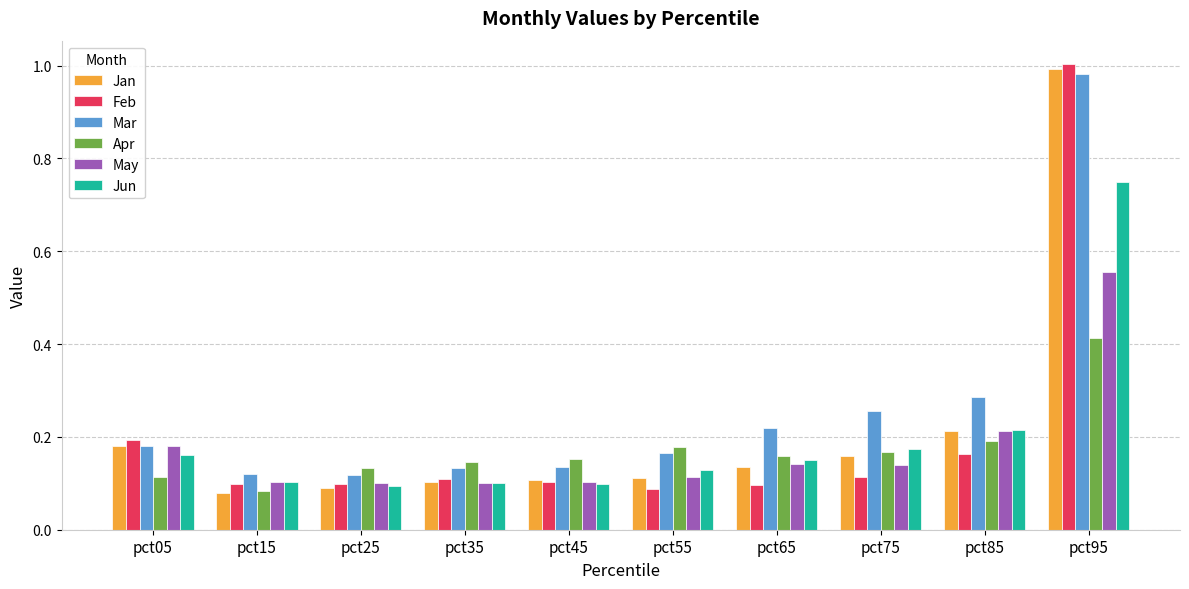

How many categories are shown in the chart?

10